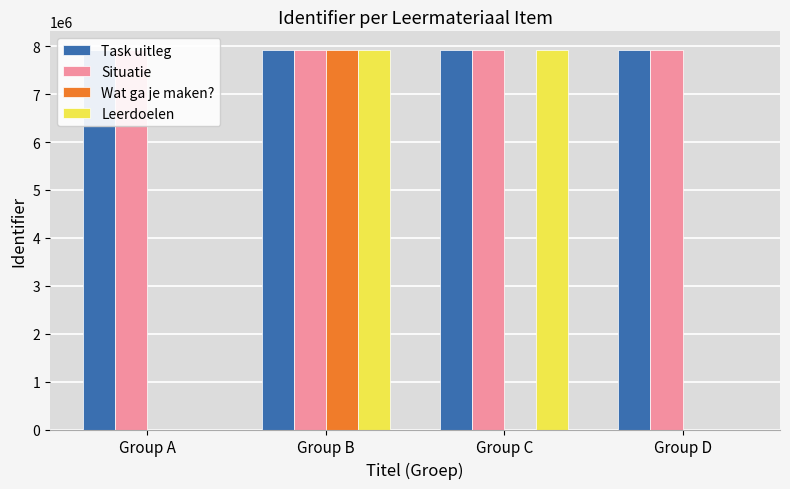

The value of Task uitleg at Group D is 7914413. True or false?

True